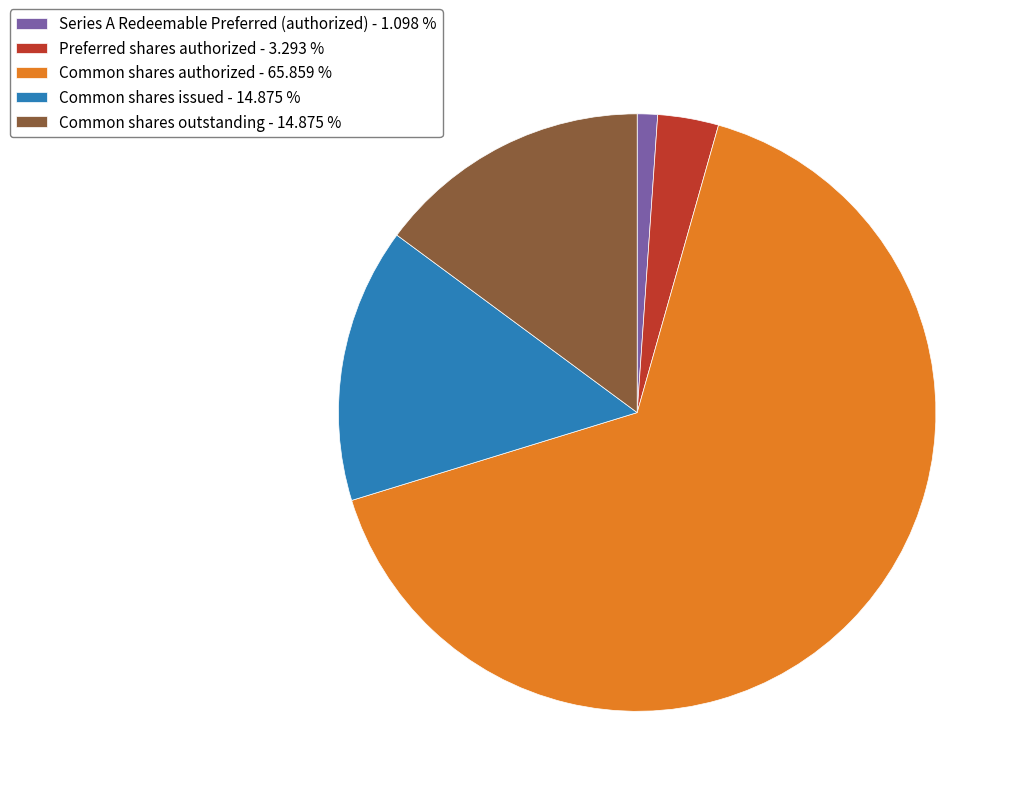

How many slices are in this pie chart?

5